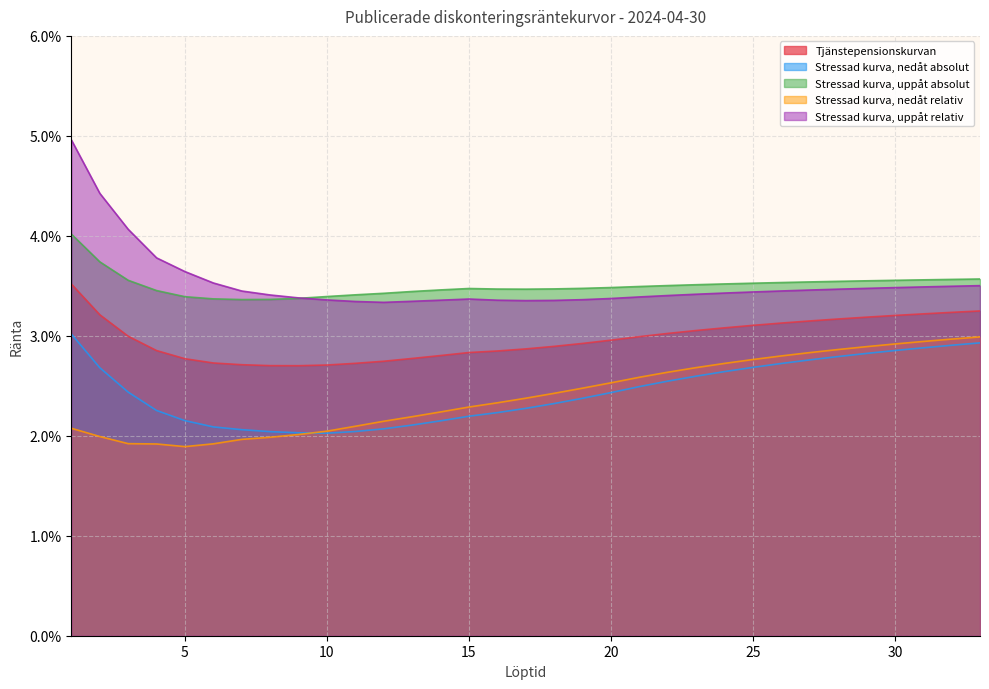

True or false: Stressad kurva, uppåt relativ has a value of 0.1 at 24.

False